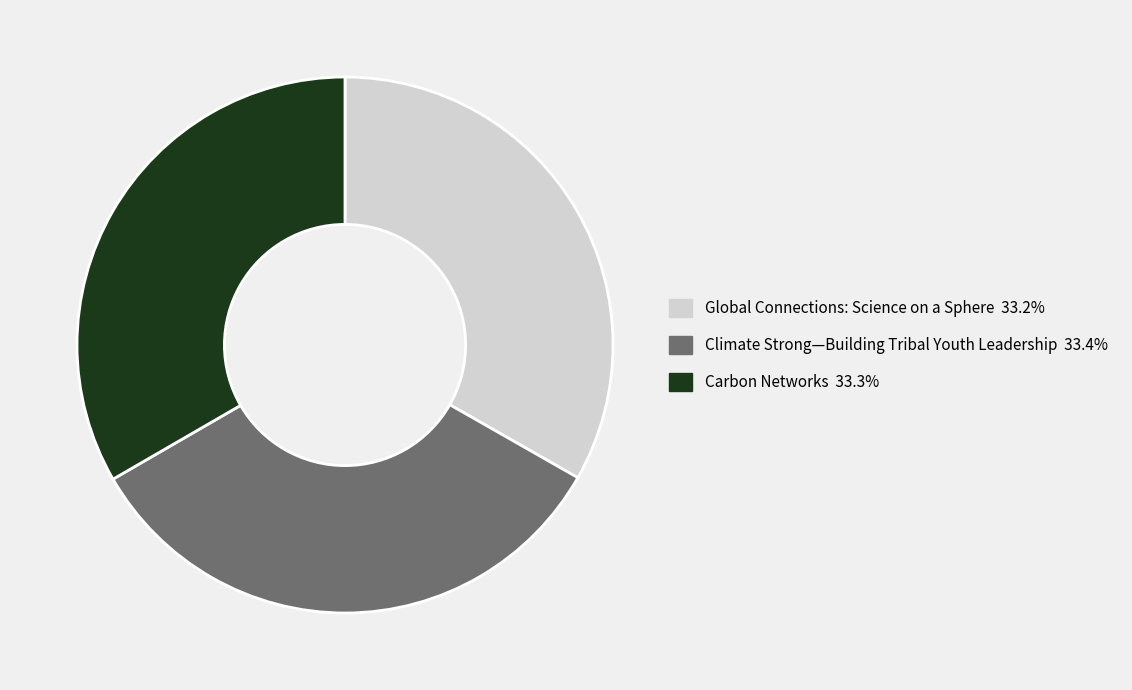

Is the sum of Climate Strong—Building Tribal Youth Leadership and Global Connections: Science on a Sphere greater than half?

Yes